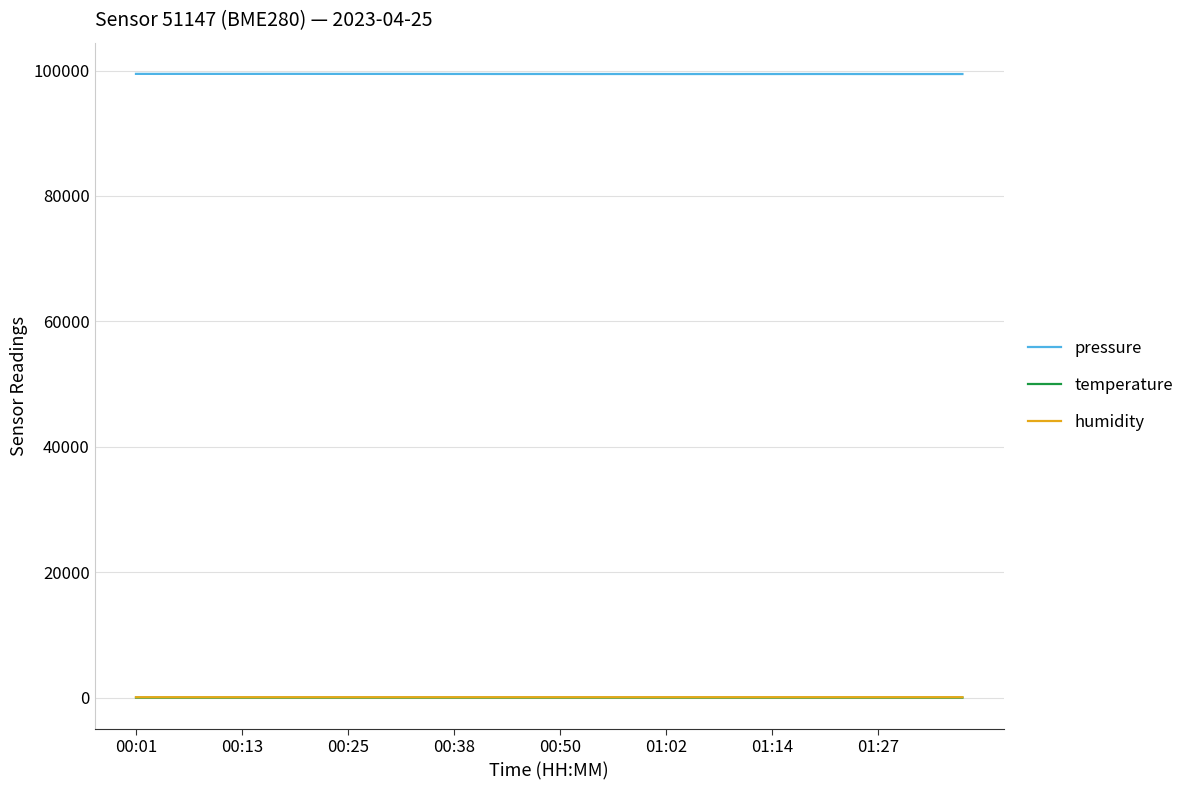

Which series has the largest total across all categories?

pressure